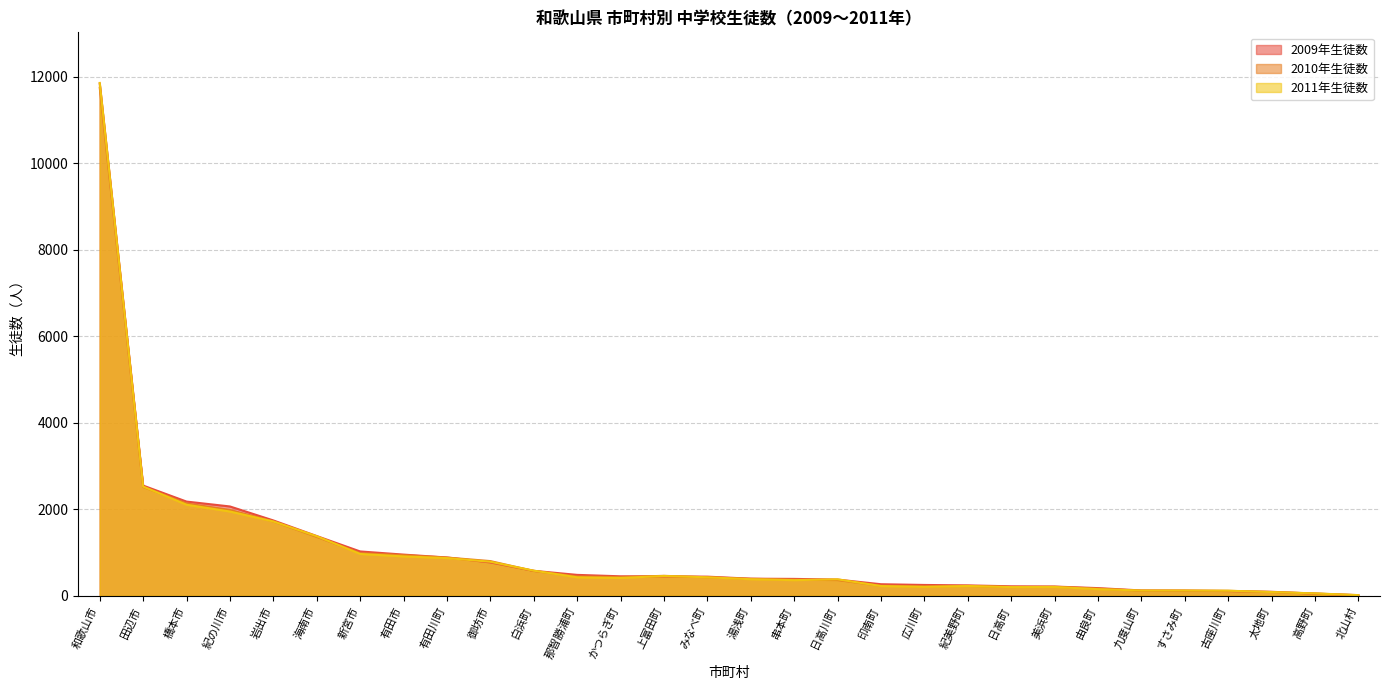

How many interior local peaks does the 2010年生徒数 series have?

4